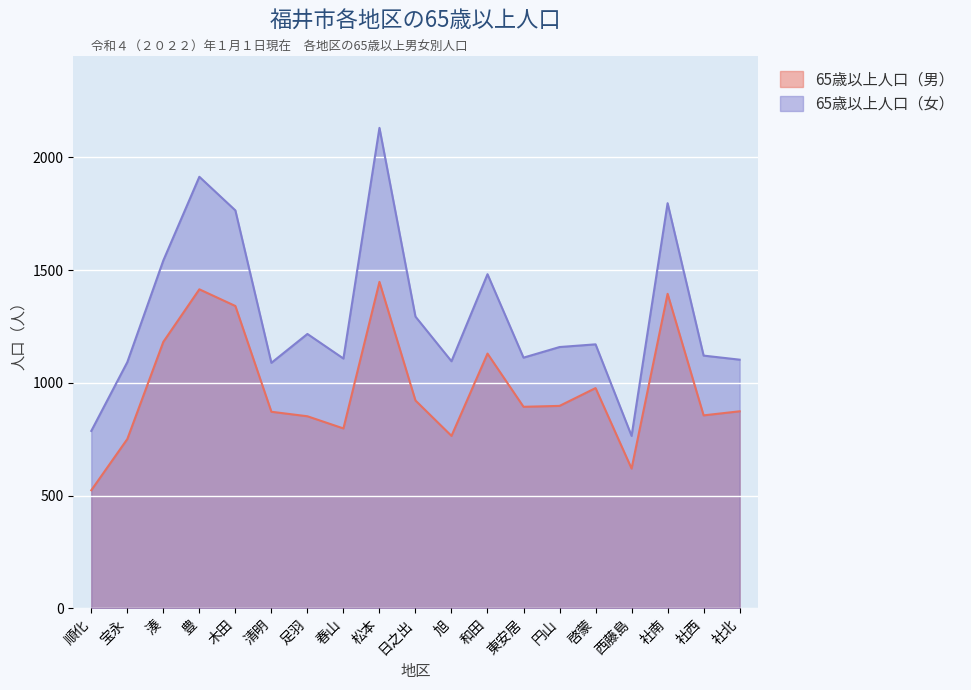

What is the difference between the 65歳以上人口（男） values at 日之出 and 豊?

493